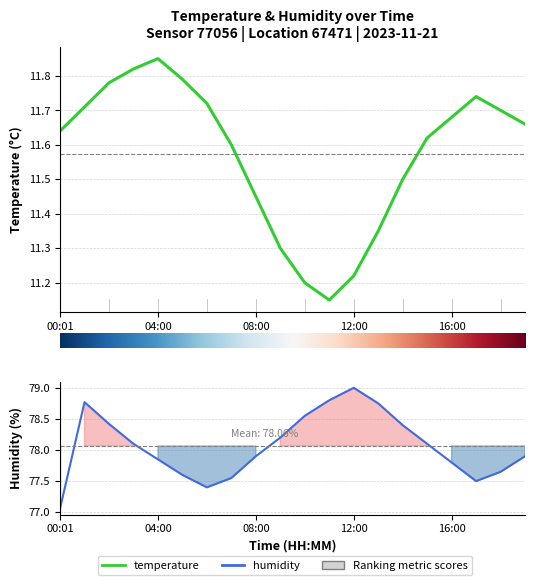

What is the sum of the humidity values at 14:00 and 13:00?

157.2